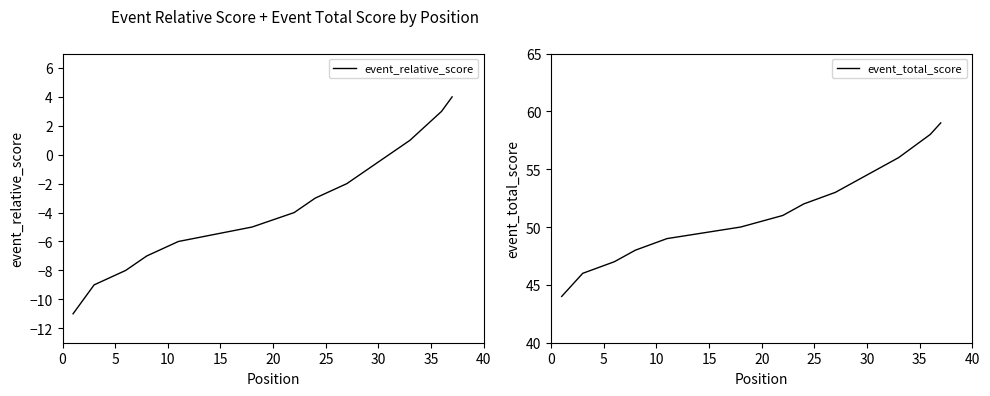

What is the total value across all series at 11?

43